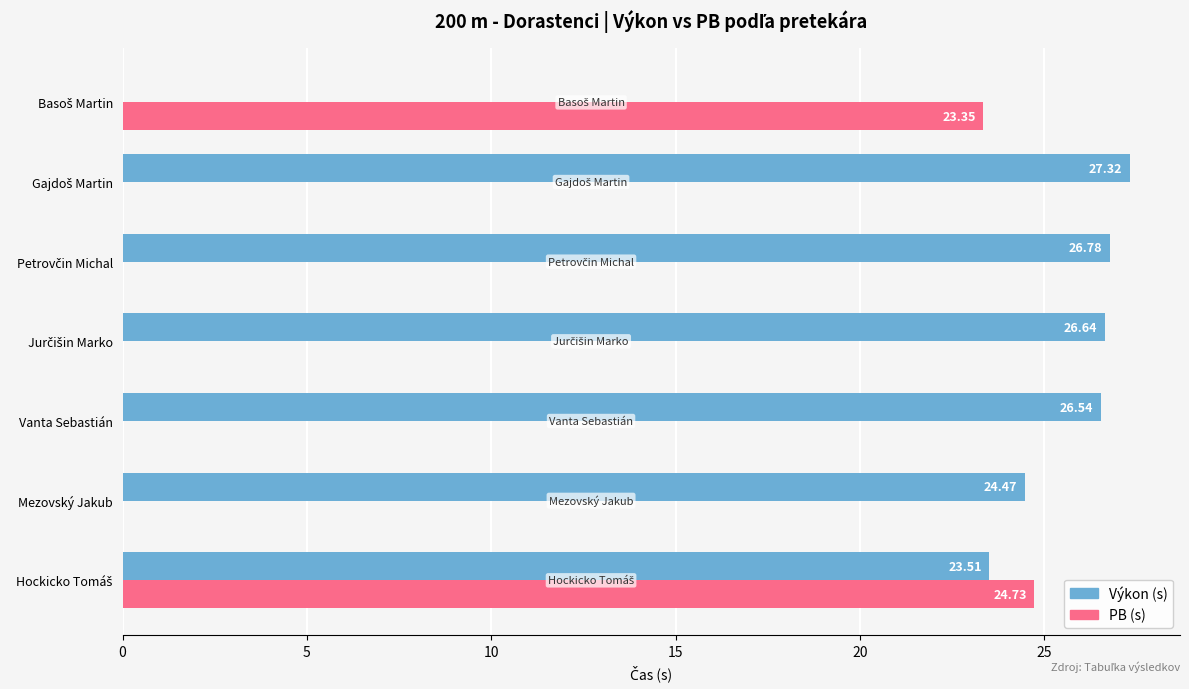

Which series has the largest total across all categories?

Výkon (s)